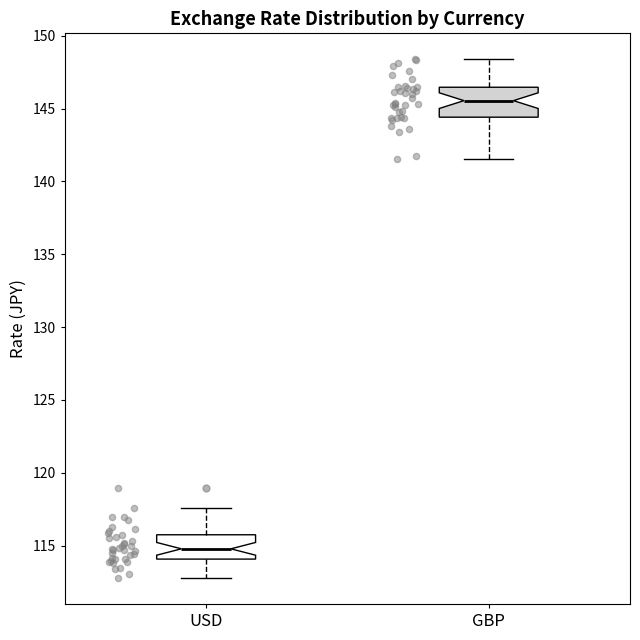

Reading left to right, transcribe this box plot: for each box, give where its median line is, the range the box spans, and where its two whiskers end, as read against the y-axis. The values are not printed on the chart, so give them approximately, as read against the axis.

USD: median 115.0, box 114.0 to 115.5, whiskers 113.0 to 117.5
GBP: median 145.5, box 144.5 to 146.5, whiskers 141.5 to 148.5